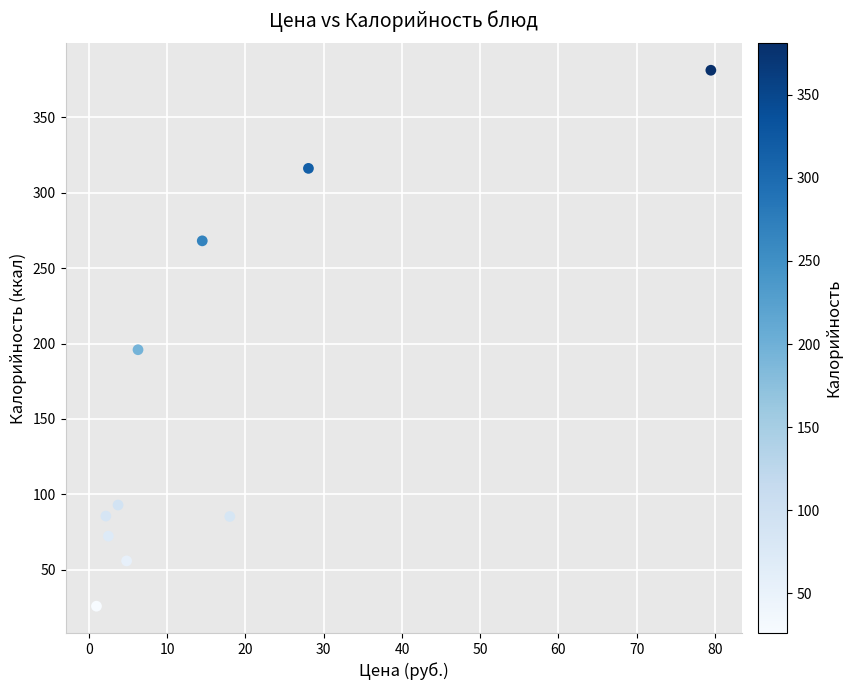

What Y value in the scatter plot is closest to 203?

195.9